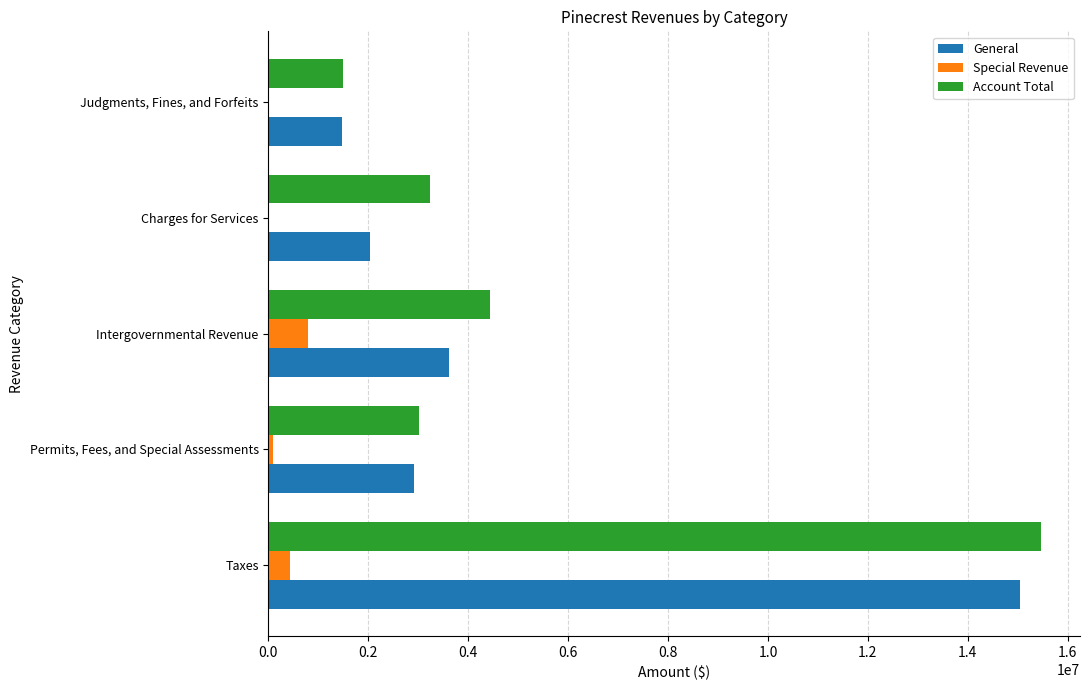

At which label is General closest to 8259986?

Intergovernmental Revenue